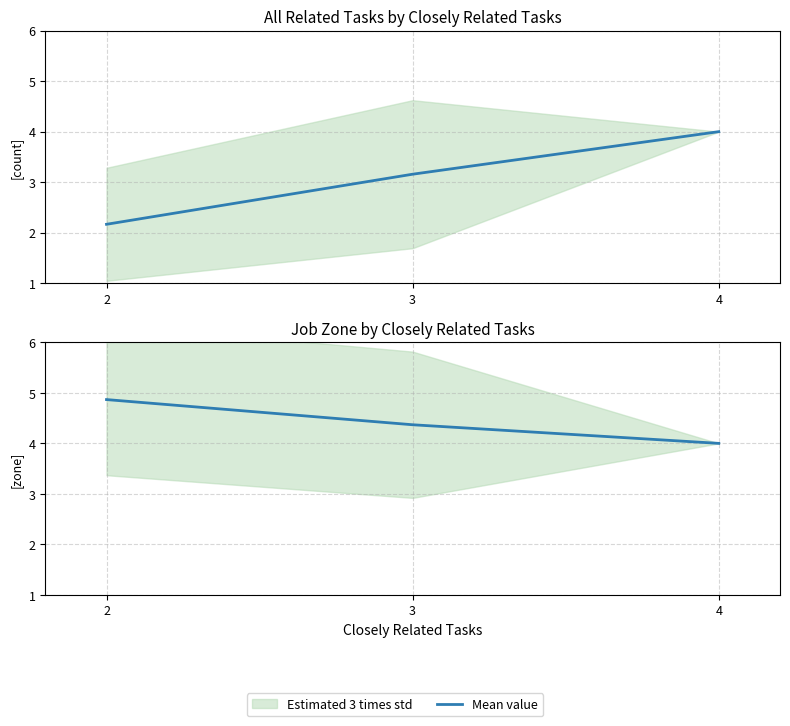

Which has a higher value, 2 or 3?

2